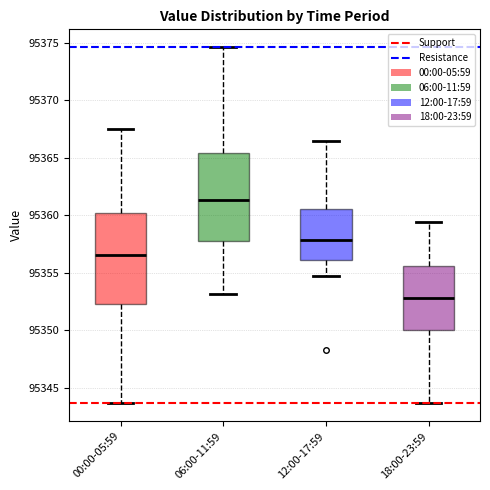

Which box has the highest median line?

06:00-11:59